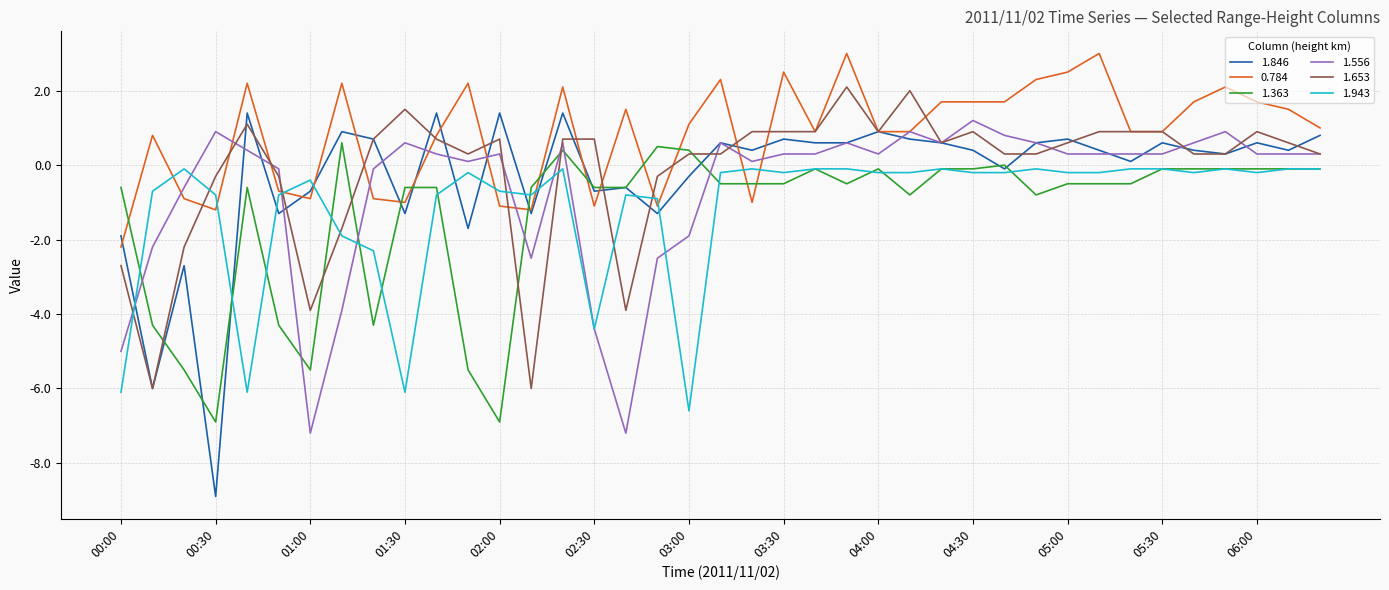

Which series has the largest total across all categories?

0.784